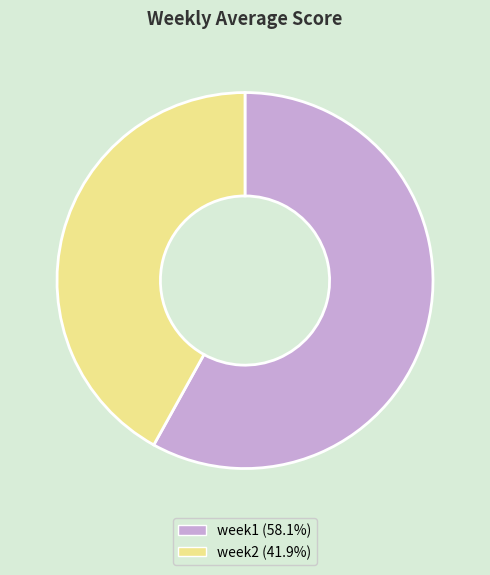

Combined, do week1 and week2 account for over 50%?

Yes